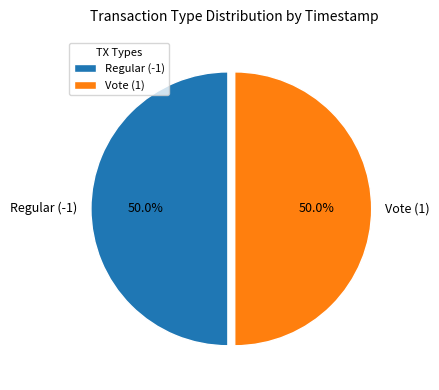

Approximately how many times larger is the value at Vote (1) compared to Regular (-1)?

1.0